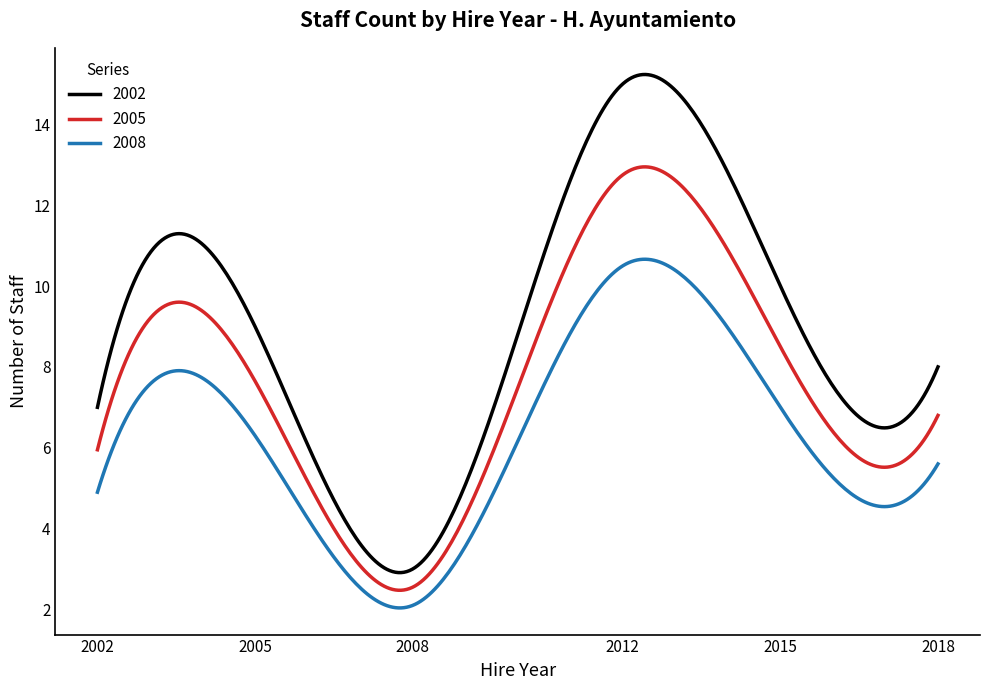

Which series has the widest spread of values?

2002